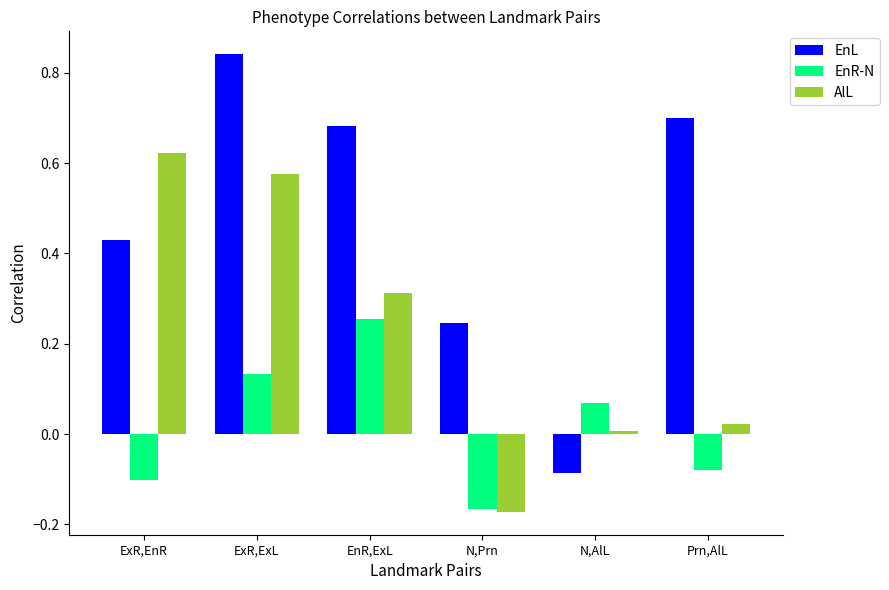

At how many categories does at least one series exceed 0?

6